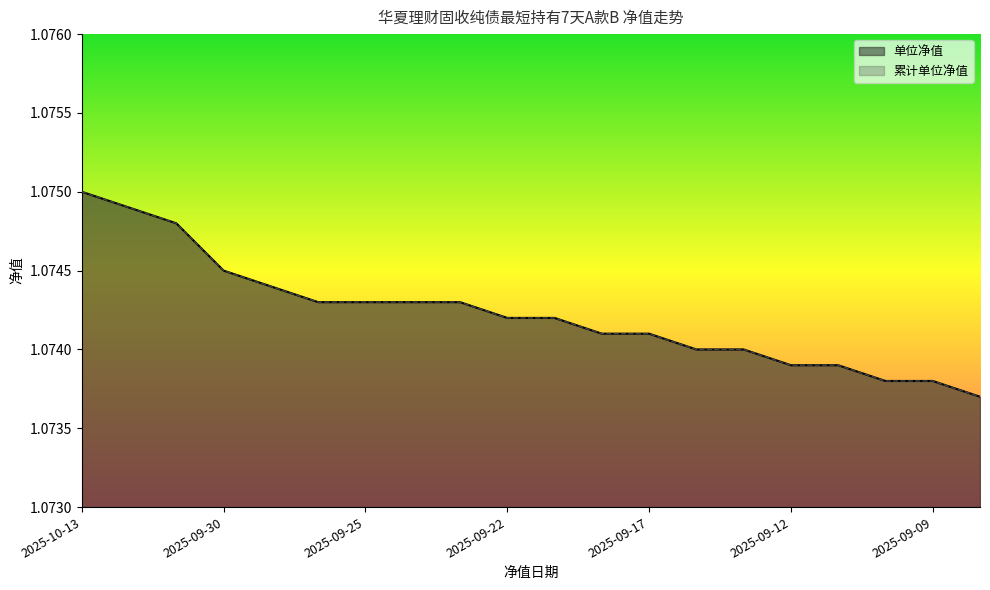

At how many categories does at least one series exceed 1?

20